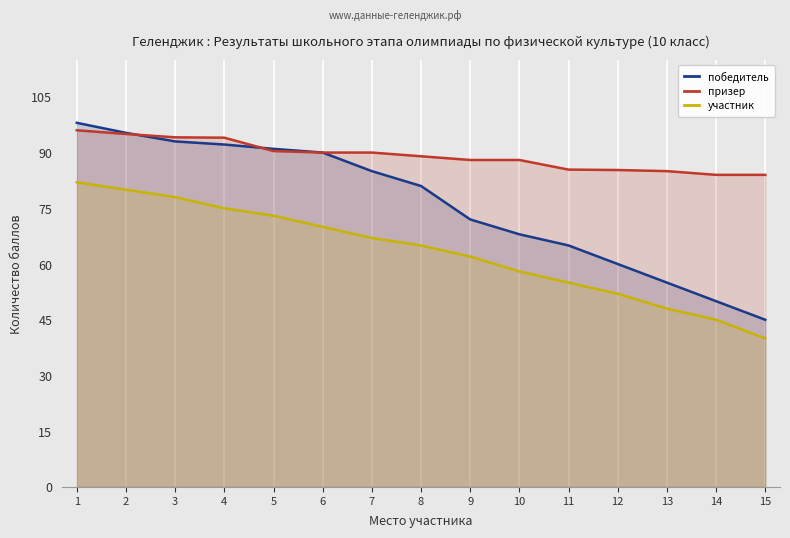

At which category is the sum across all series the highest?

1